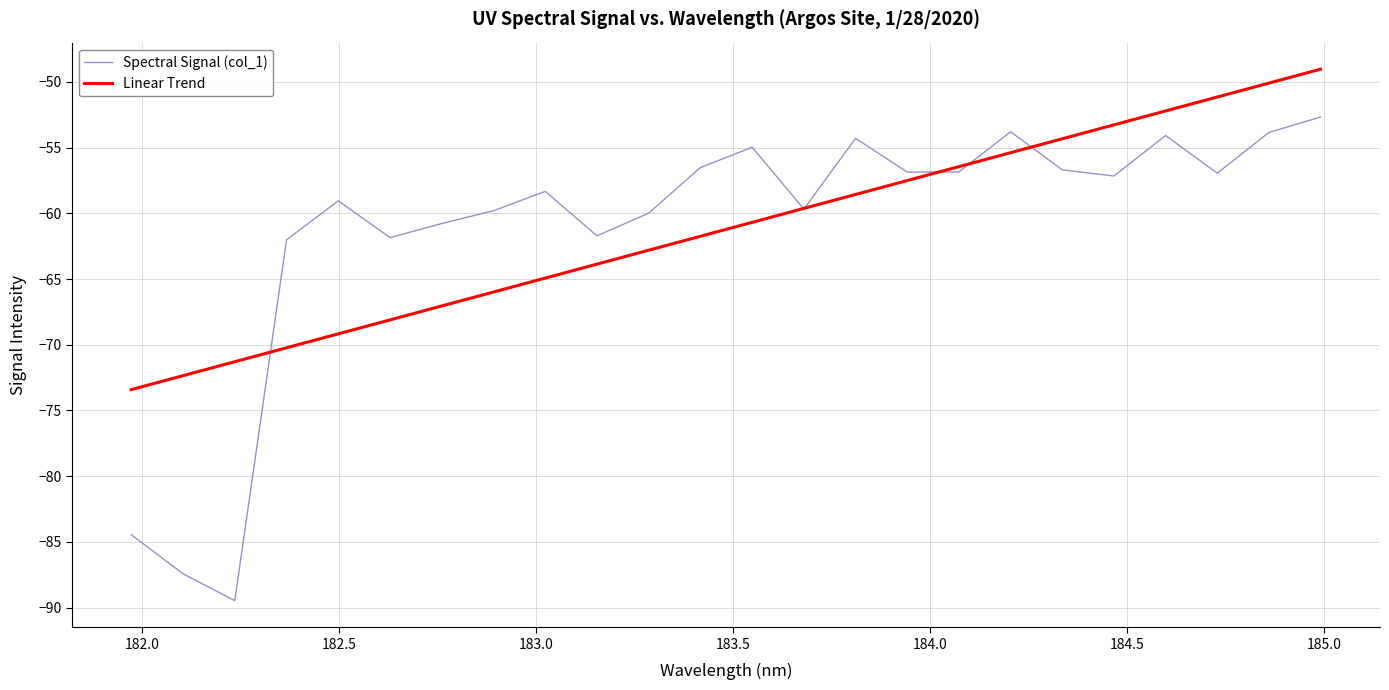

What is the average value of the Linear Trend series?

-61.2